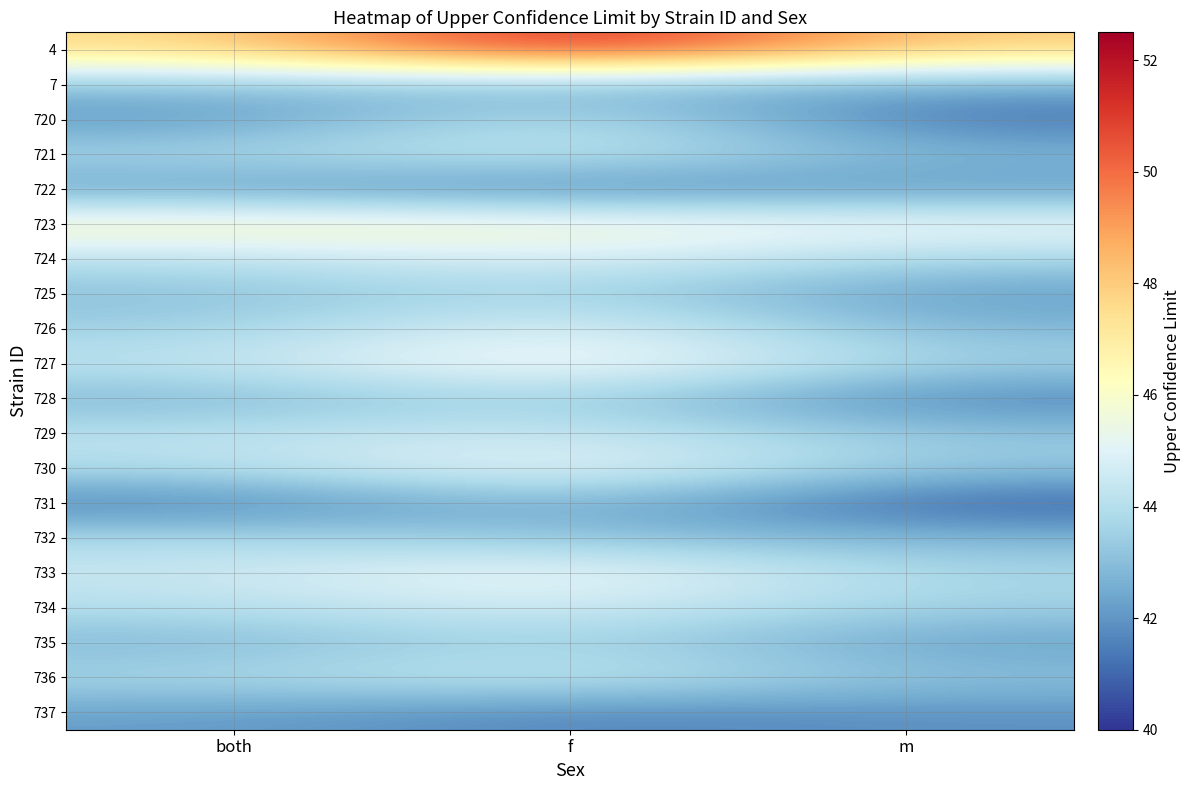

What is the total value across all series at f?

892.2